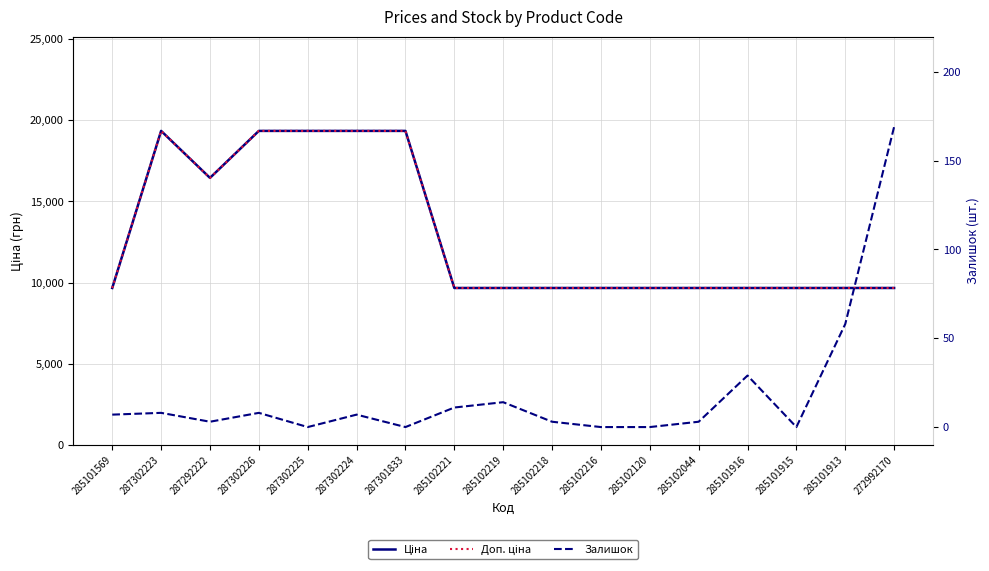

The value of Ціна at 287292222 is 27917.1. True or false?

False